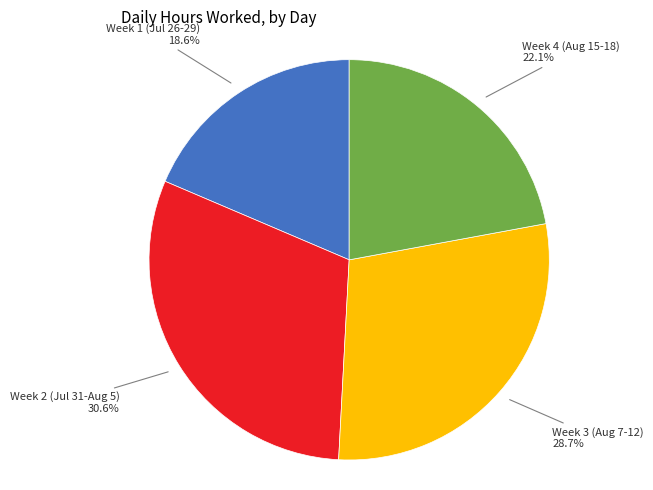

Is there a majority slice in this chart?

No